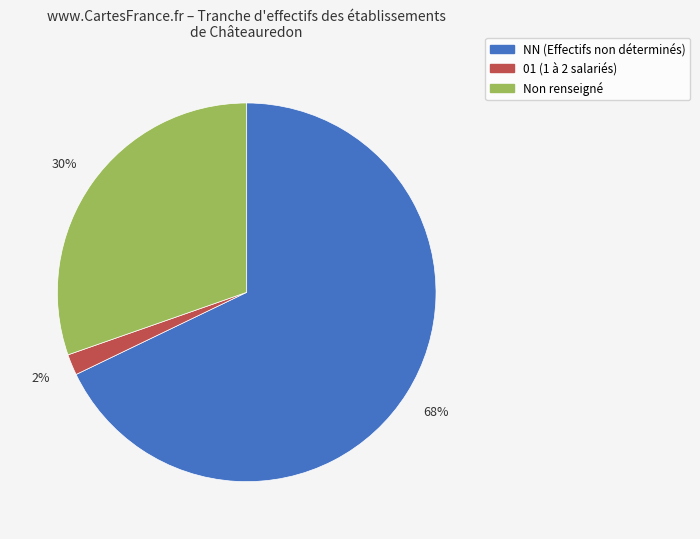

To the nearest percent, what is the difference between the largest and smallest slice percentages?

66%